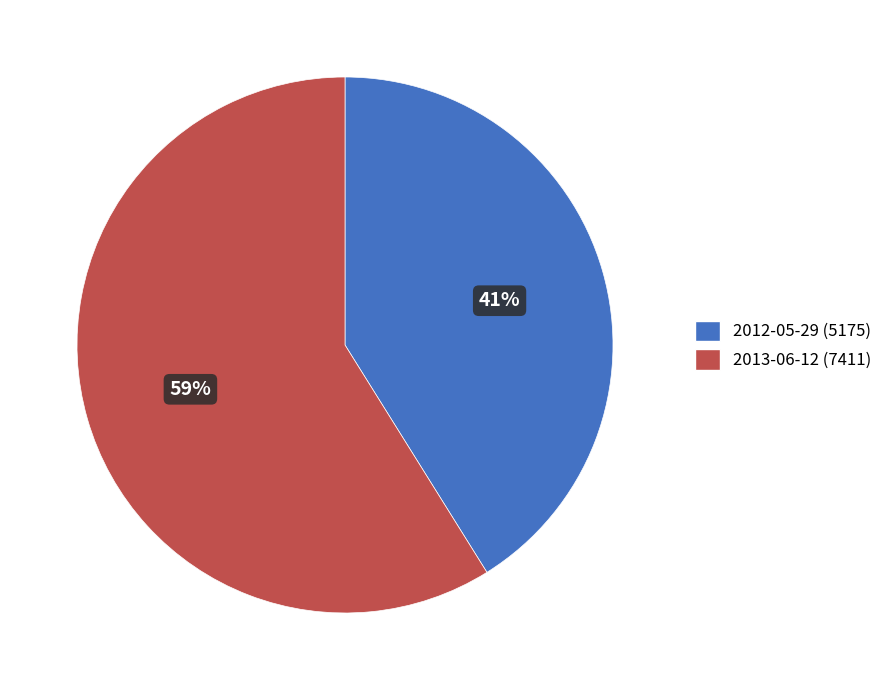

To the nearest percent, what portion does 2013-06-12 represent?

59%